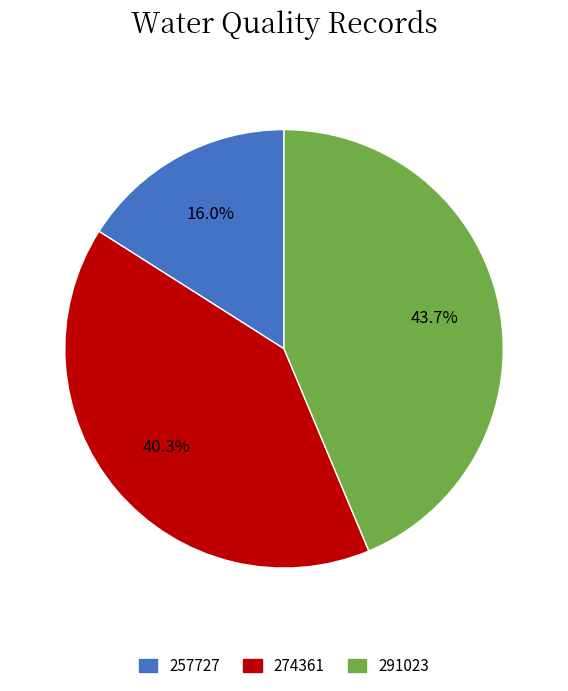

Is it true that 274361 is 40% of the pie?

True